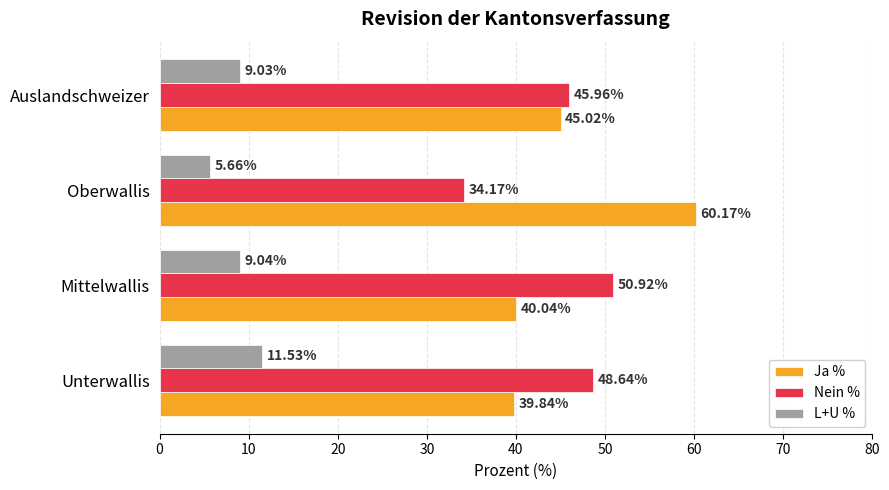

At which label is L+U % closest to 8?

Auslandschweizer